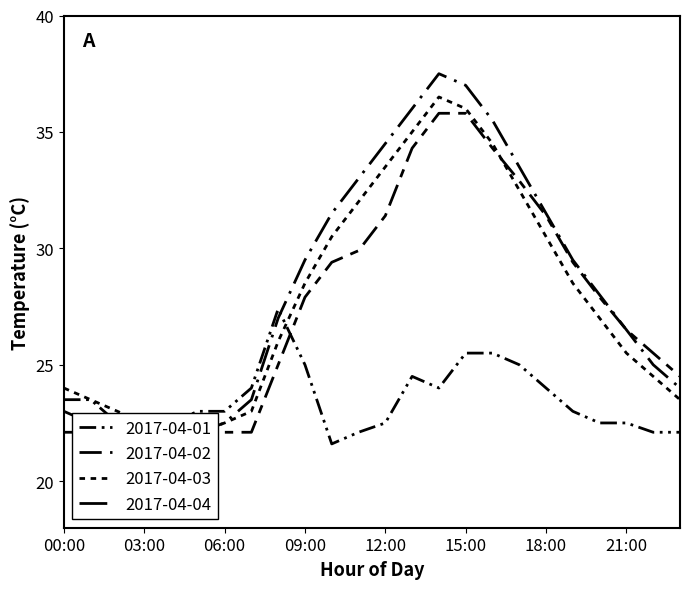

Reading left to right, what are all the values shown in this chart?

2017-04-01: 23.5	23.5	22.5	22.5	22.5	23.0	23.0	24.0	27.4	25.0	21.6	22.1	22.5	24.5	24.0	25.5	25.5	25.0	24.0	23.0	22.5	22.5	22.1	22.1
2017-04-02: 22.1	22.1	22.1	21.6	22.5	22.5	22.1	22.1	25.0	27.9	29.4	29.9	31.4	34.3	35.8	35.8	34.3	32.9	31.4	29.4	27.9	26.5	25.5	24.5
2017-04-03: 24.0	23.5	23.0	22.5	22.1	22.1	22.5	23.0	26.0	28.5	30.5	32.0	33.5	35.0	36.5	36.0	34.5	32.5	30.5	28.5	27.0	25.5	24.5	23.5
2017-04-04: 23.0	22.5	22.1	21.6	21.6	22.1	22.5	23.5	27.0	29.5	31.5	33.0	34.5	36.0	37.5	37.0	35.5	33.5	31.5	29.5	28.0	26.5	25.0	24.0